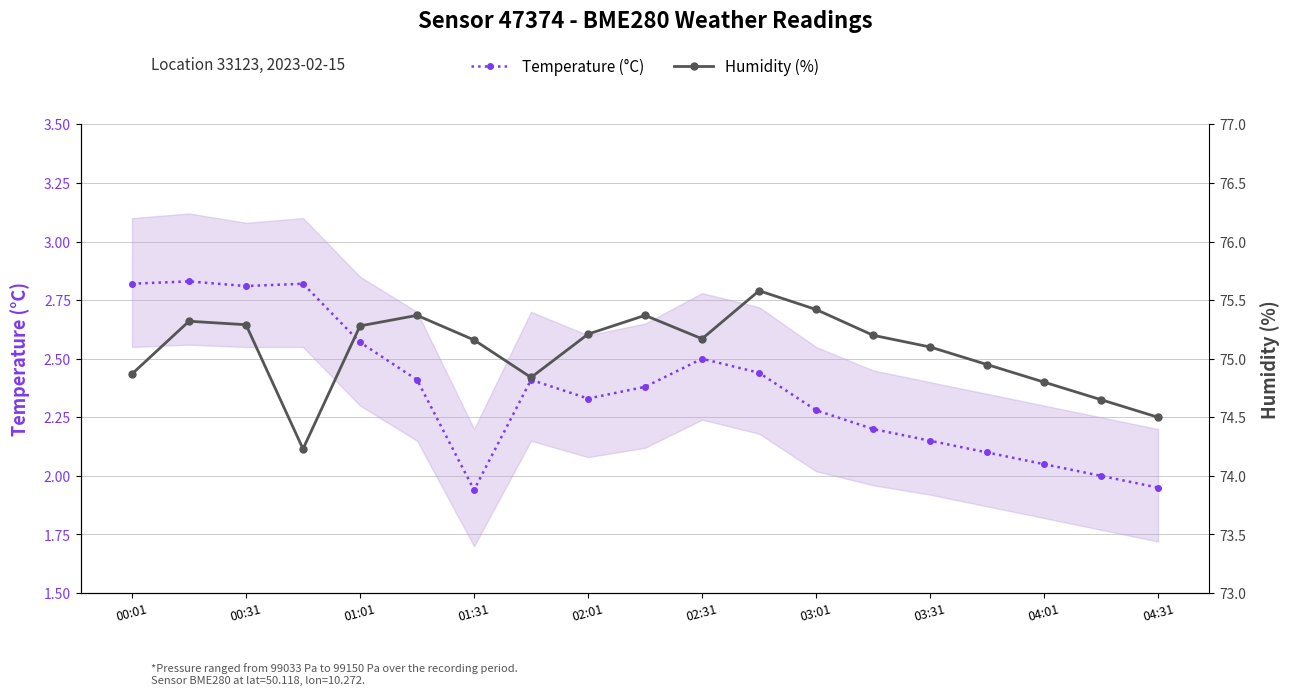

What is the total value across all series at 15?

77.0